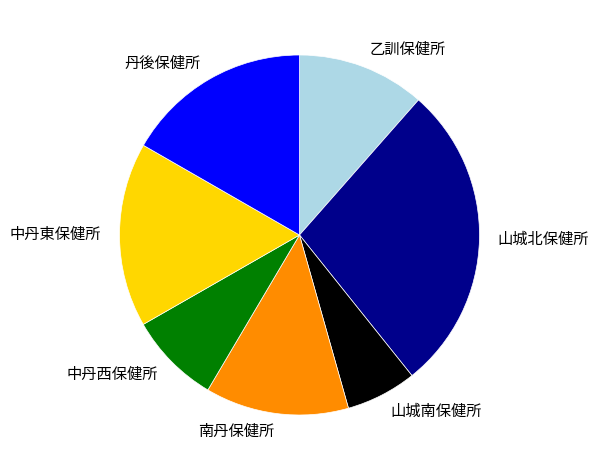

What is the smallest slice in the pie chart?

山城南保健所